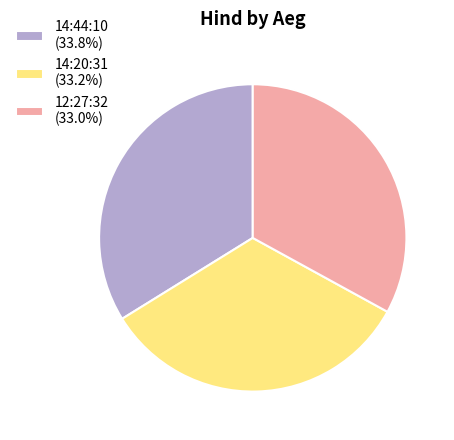

Does 12:27:32 account for over 50% of the chart?

No